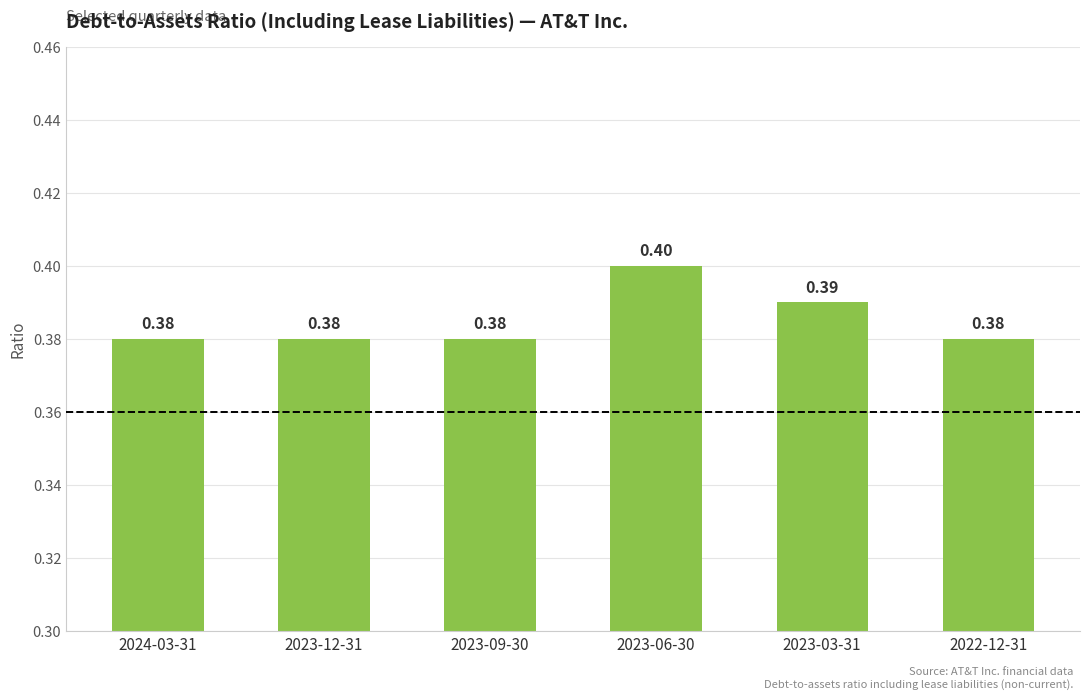

Between 2023-12-31 and 2023-06-30, which is larger?

2023-06-30